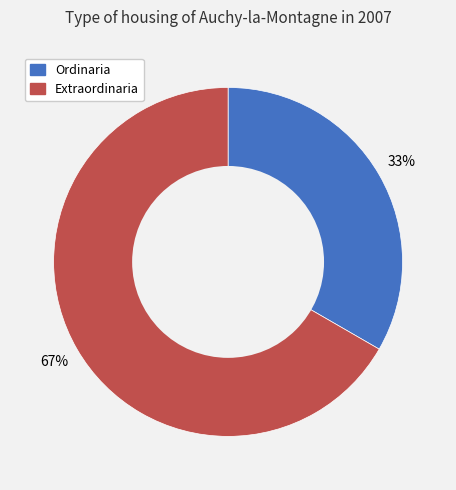

The Ordinaria slice represents 23% of the pie. True or false?

False